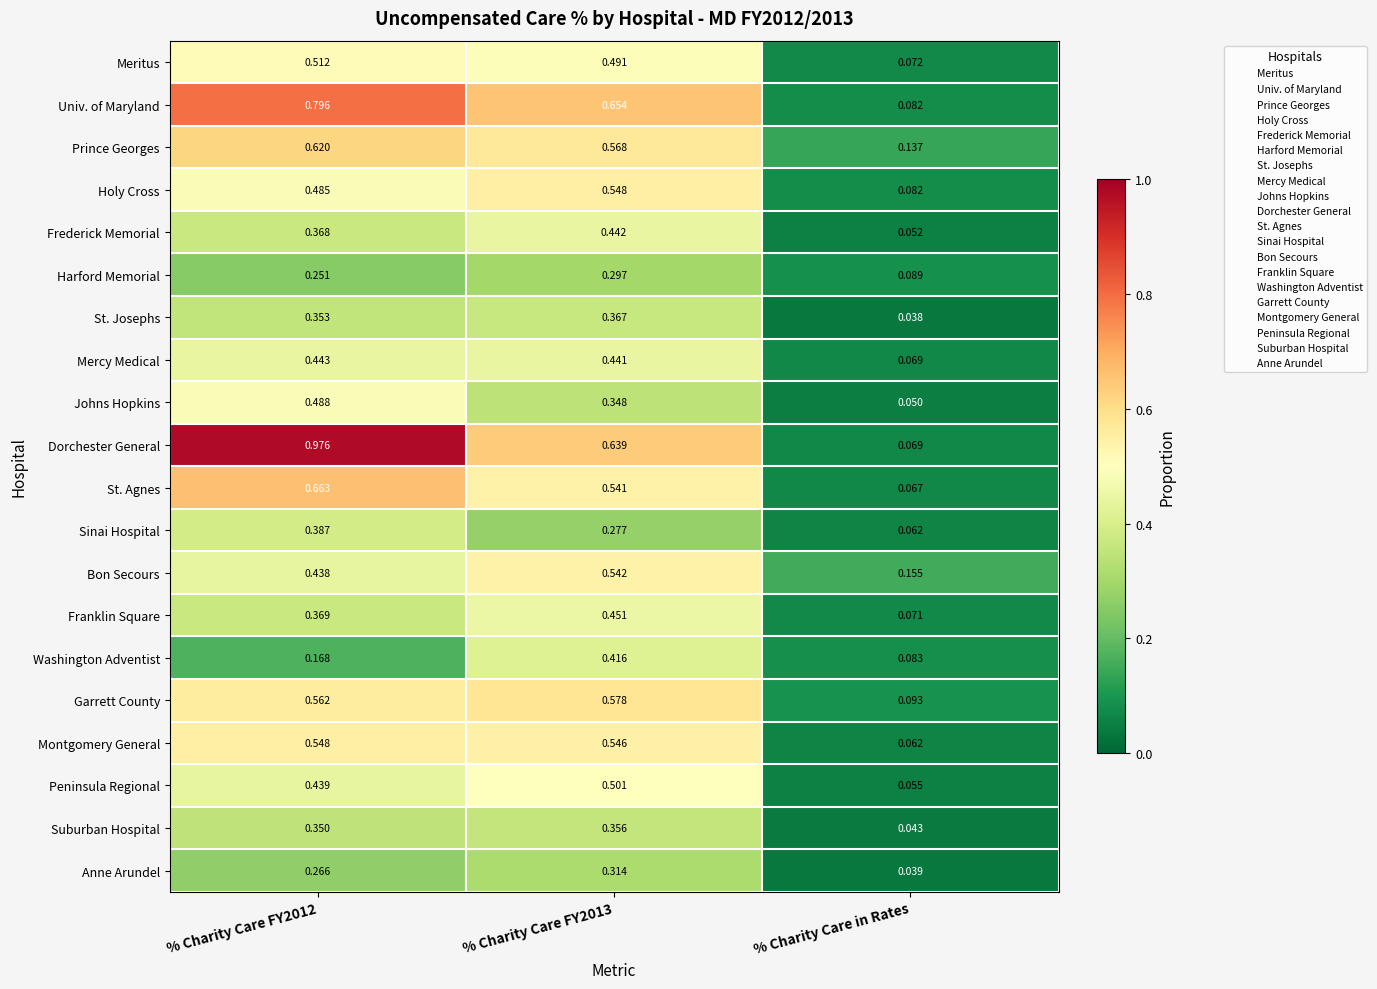

Is the value of Meritus at % Charity Care FY2013 greater than the value of Peninsula Regional at % Charity Care in Rates?

Yes